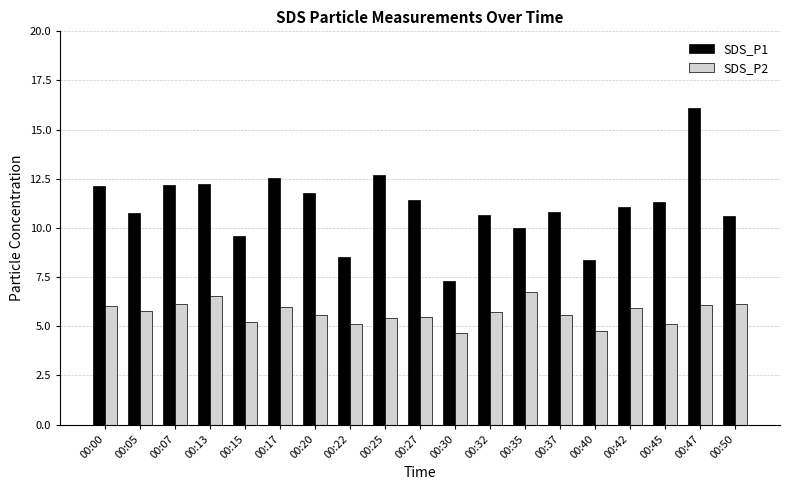

Is the value of SDS_P2 at 00:50 greater than the value of SDS_P1 at 00:50?

No